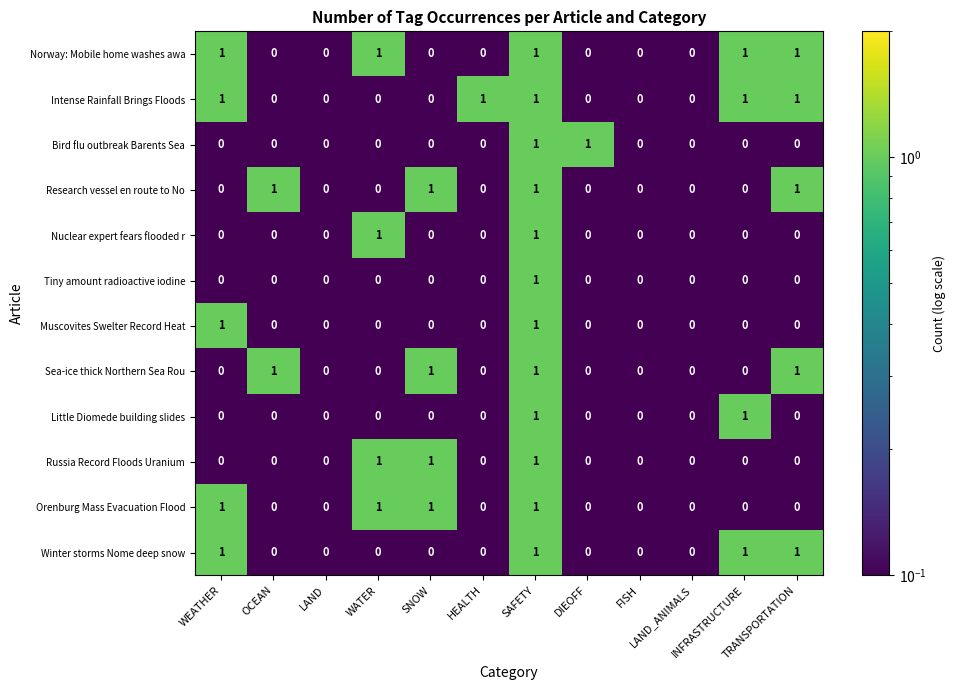

Count the Sea-ice thick Northern Sea Rou values in the range 0 to 1.

12